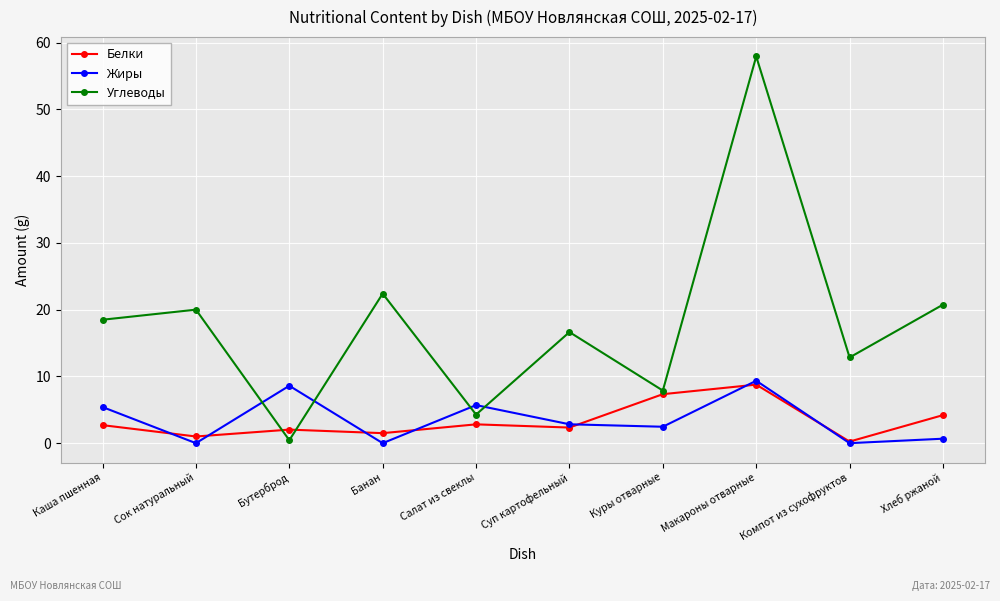

What is the value of the Белки point at the 1st from the left?

2.7